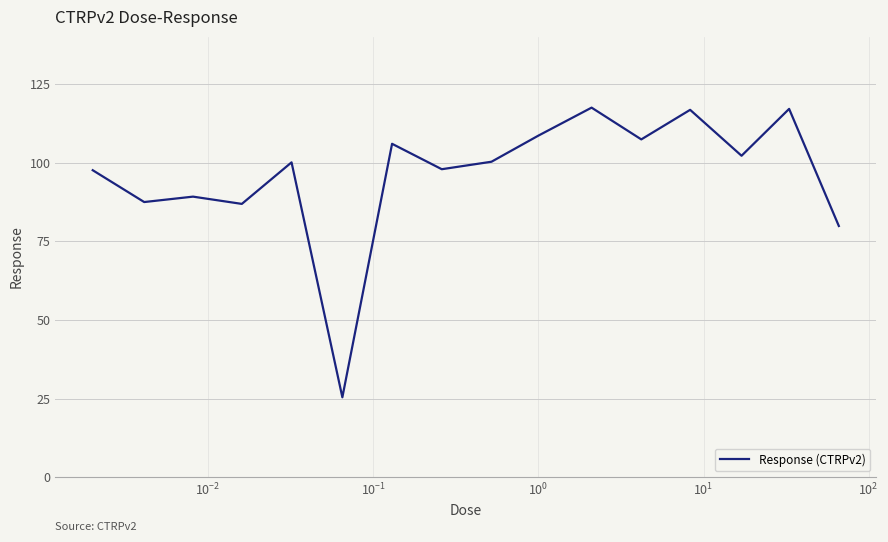

What is the difference between the maximum and minimum values?

92.1